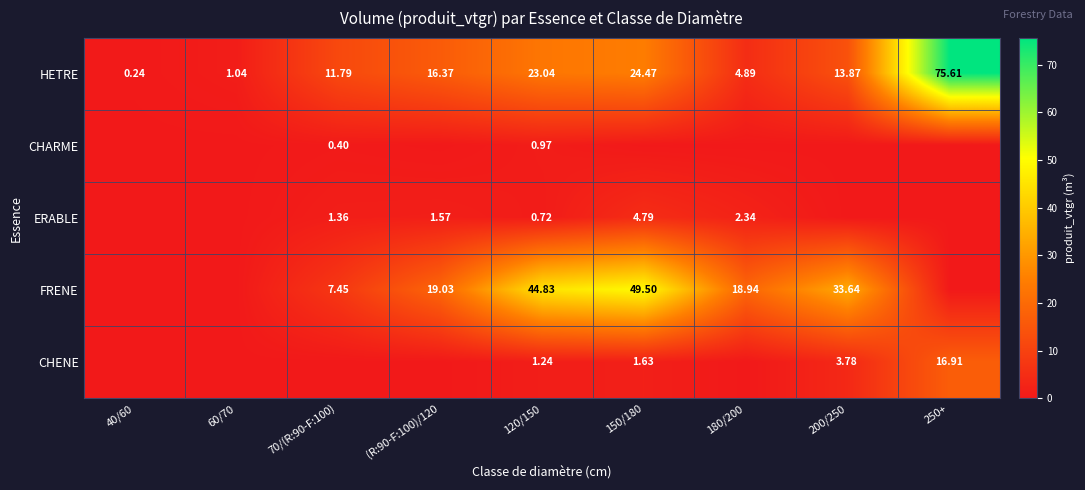

How many data points does each series have?

9